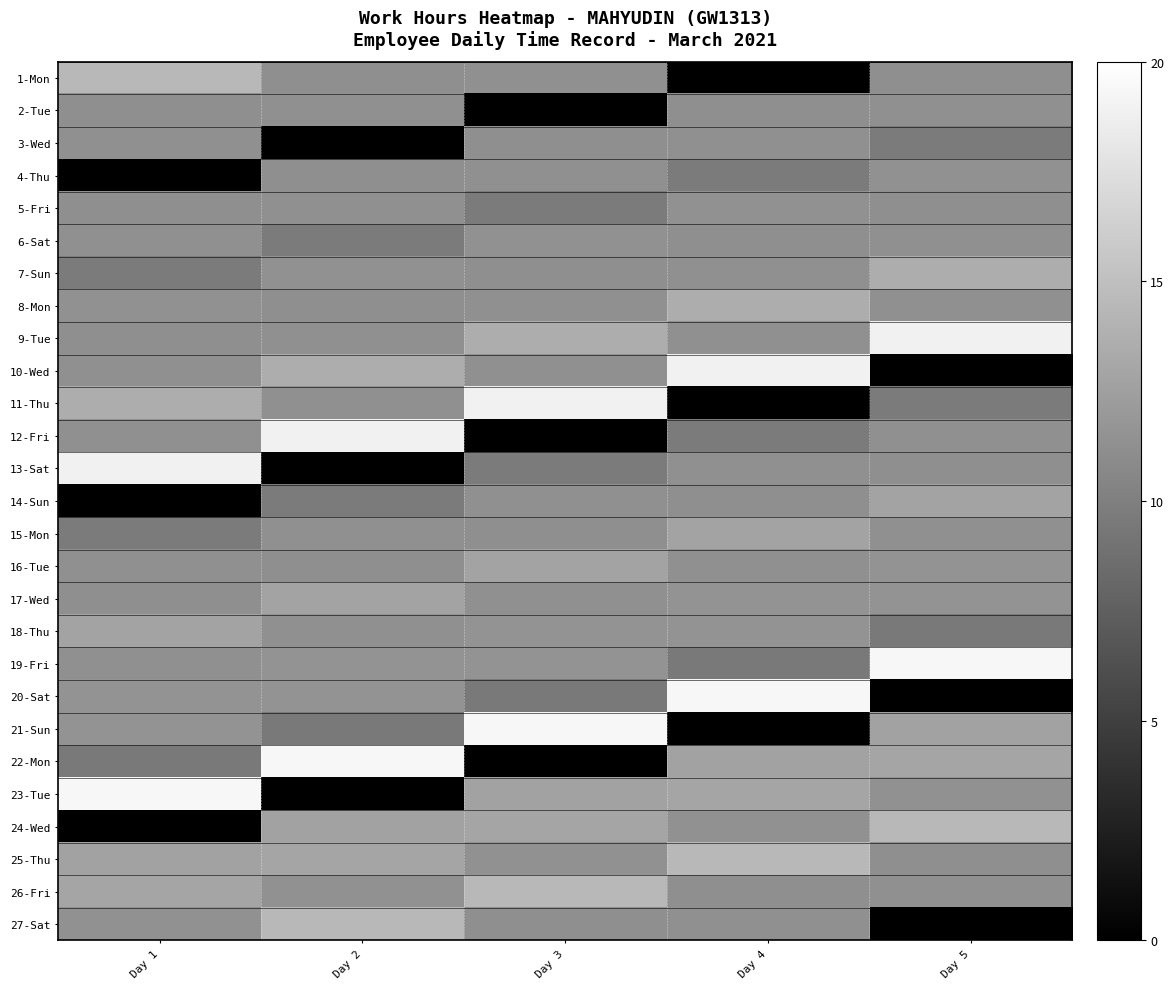

How many distinct data groups are displayed?

27